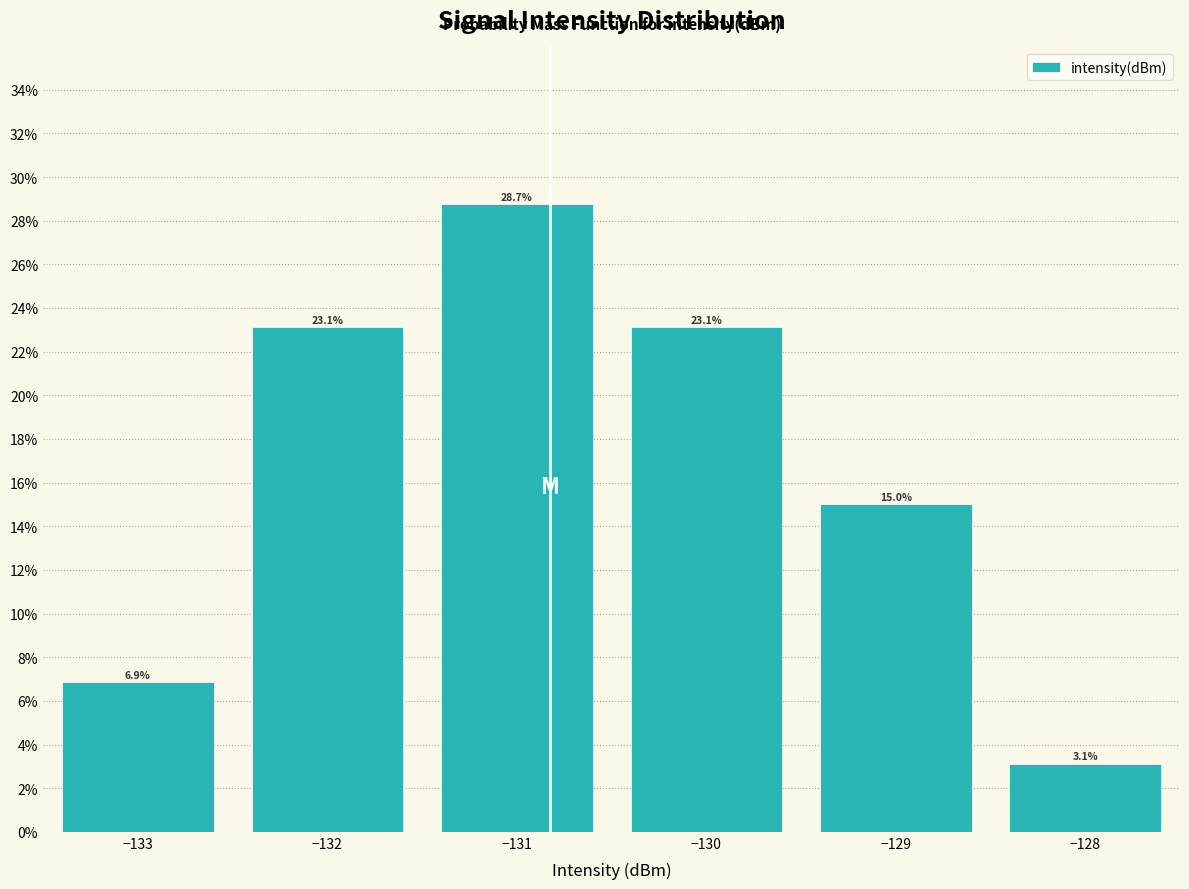

Reading left to right, list every bar in this chart as the range it spans on the x-axis followed by its height.

-133.5 to -132.5: 6.9
-132.5 to -131.5: 23.1
-131.5 to -130.5: 28.7
-130.5 to -129.5: 23.1
-129.5 to -128.5: 15.0
-128.5 to -127.5: 3.1